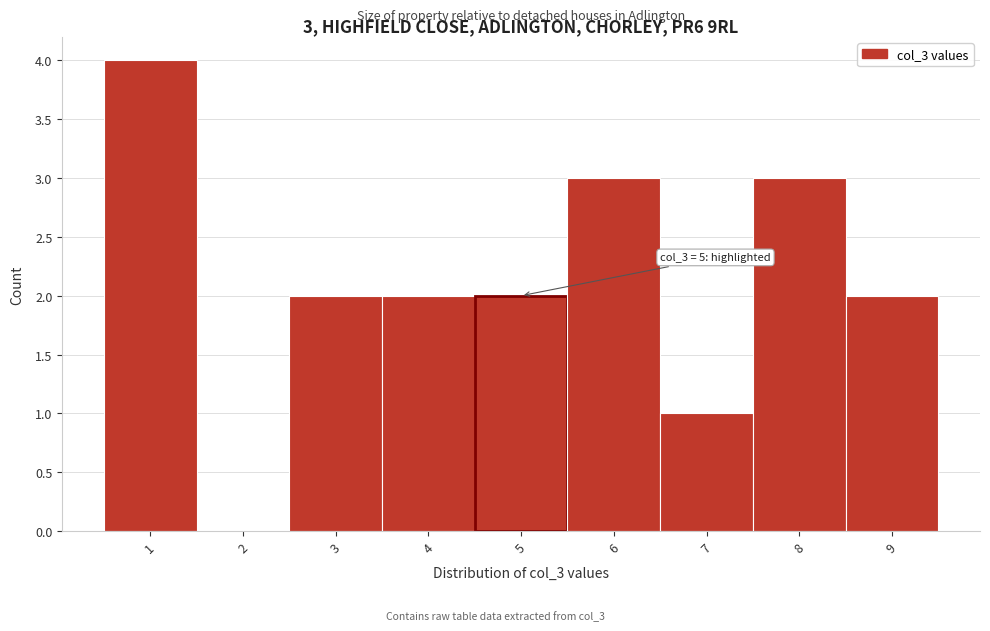

Over which range of the x-axis is the bar tallest?

0.5 to 1.5